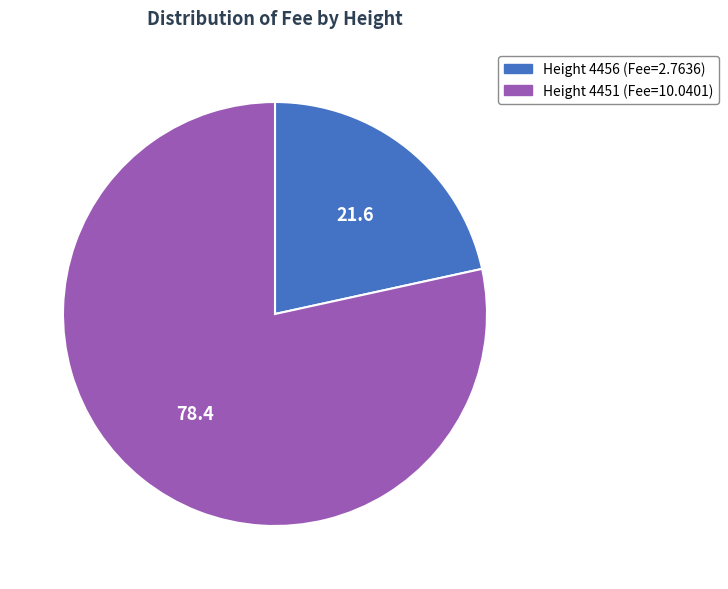

Is there any slice that represents more than half of the pie?

Yes